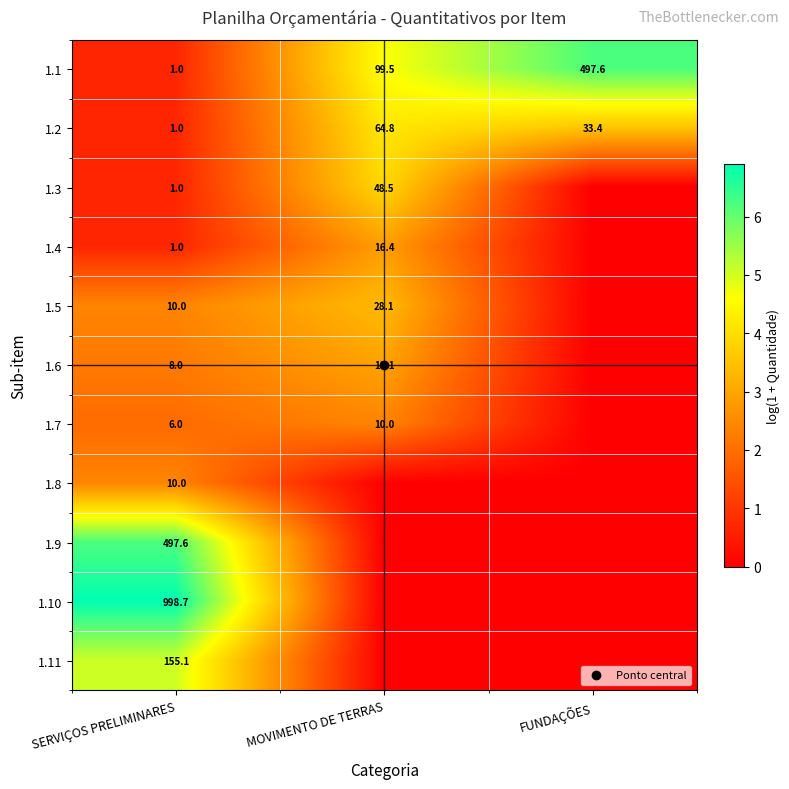

At how many categories does at least one series exceed 2?

3